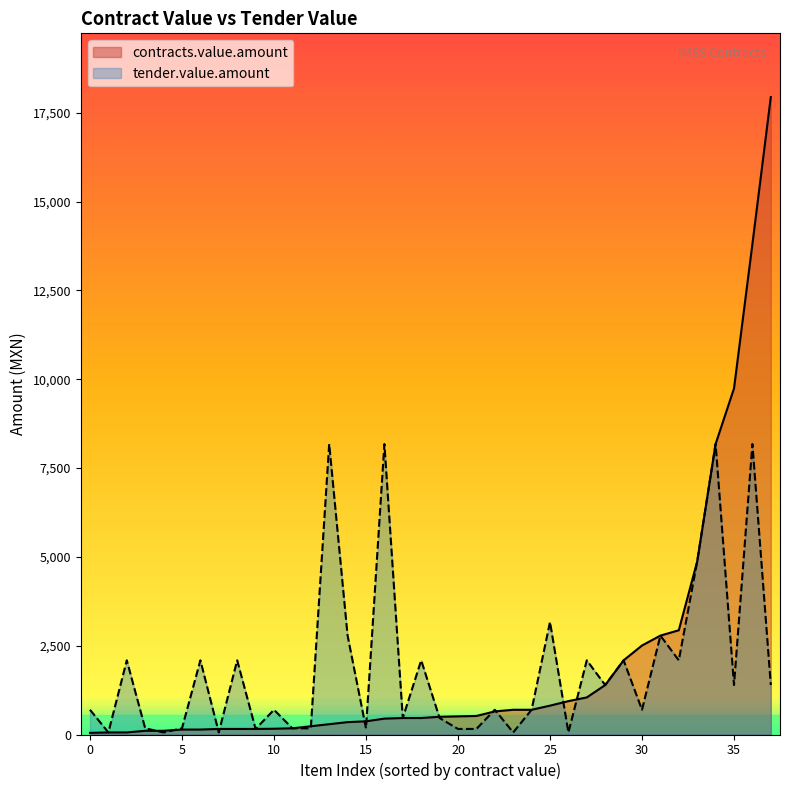

Is the value of tender.value.amount at 17945.2 greater than the value of contracts.value.amount at 464?

Yes